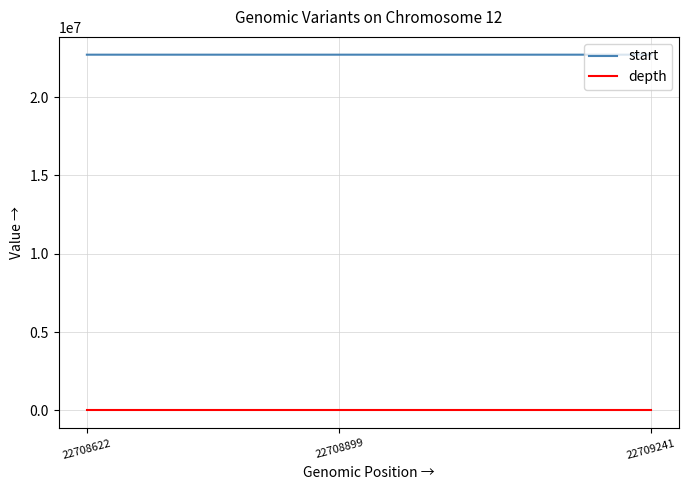

True or false: depth has a value of 15 at 22708899.

True